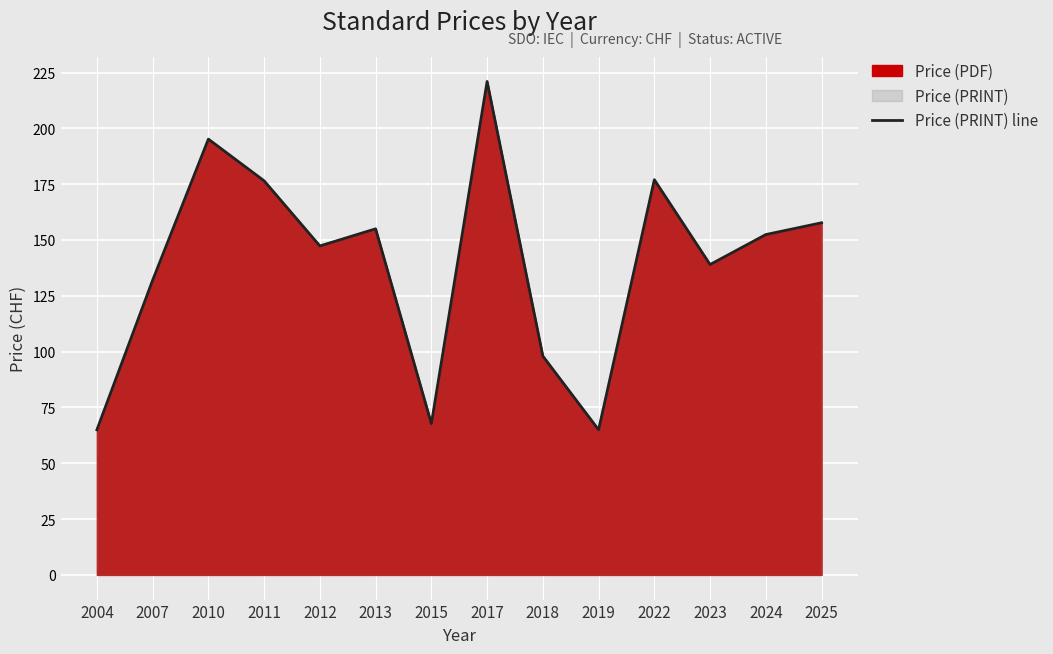

What is the change in value from 2010 to 2019?

-130.2